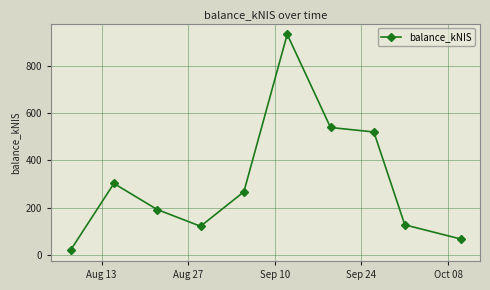

What is the smallest value displayed?

20.3